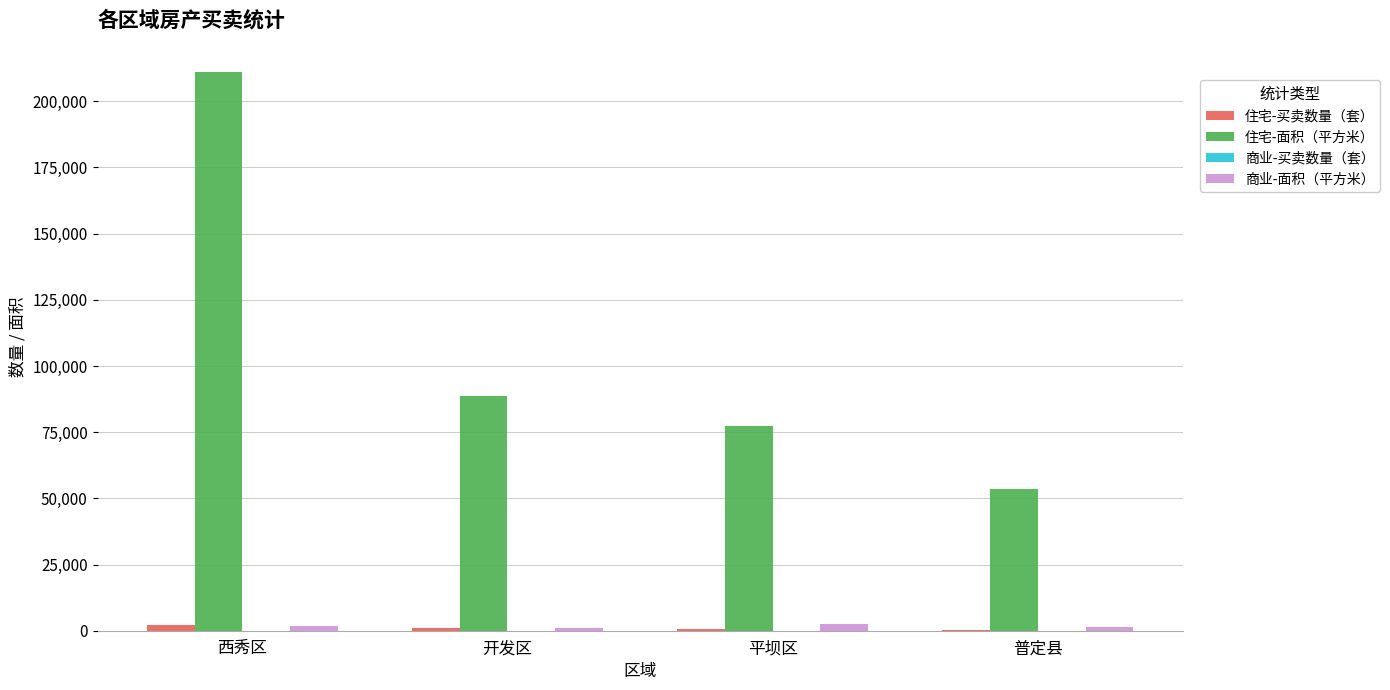

Which series has the largest total across all categories?

住宅-面积（平方米）